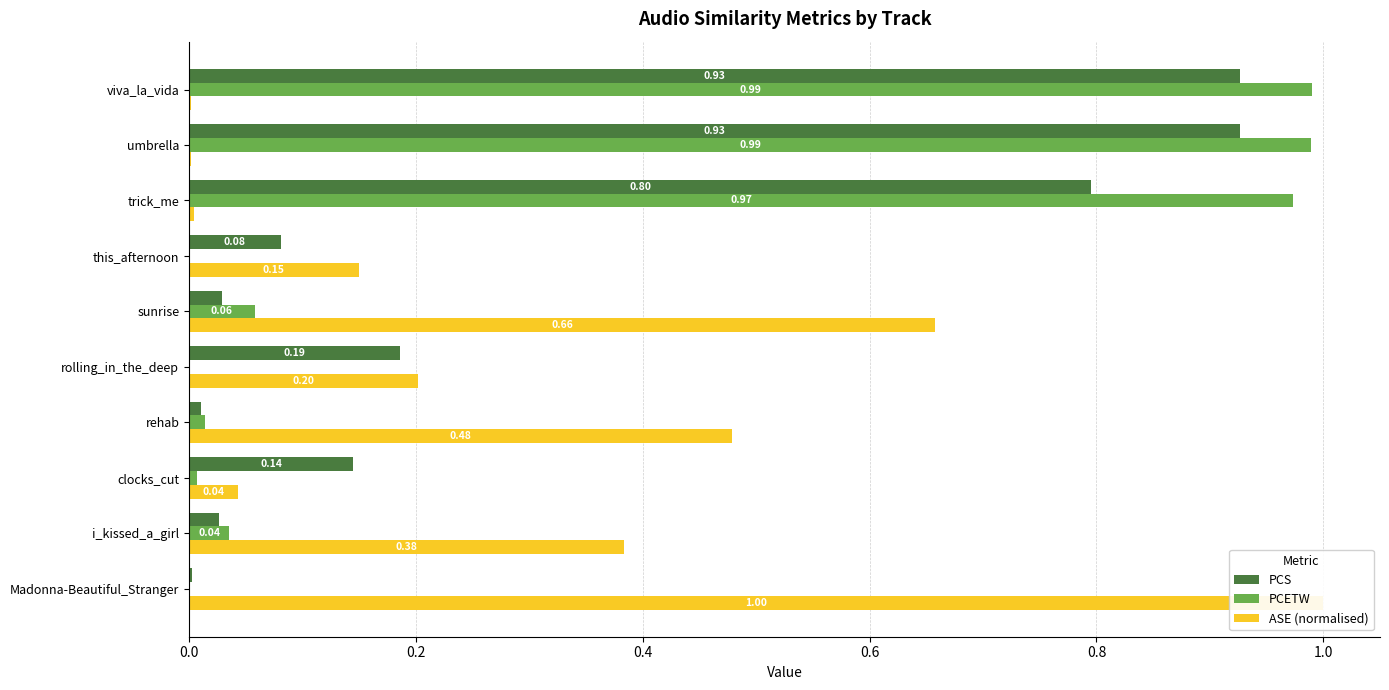

At i_kissed_a_girl, list the series in order from largest to smallest.

ASE (normalised), PCETW, PCS